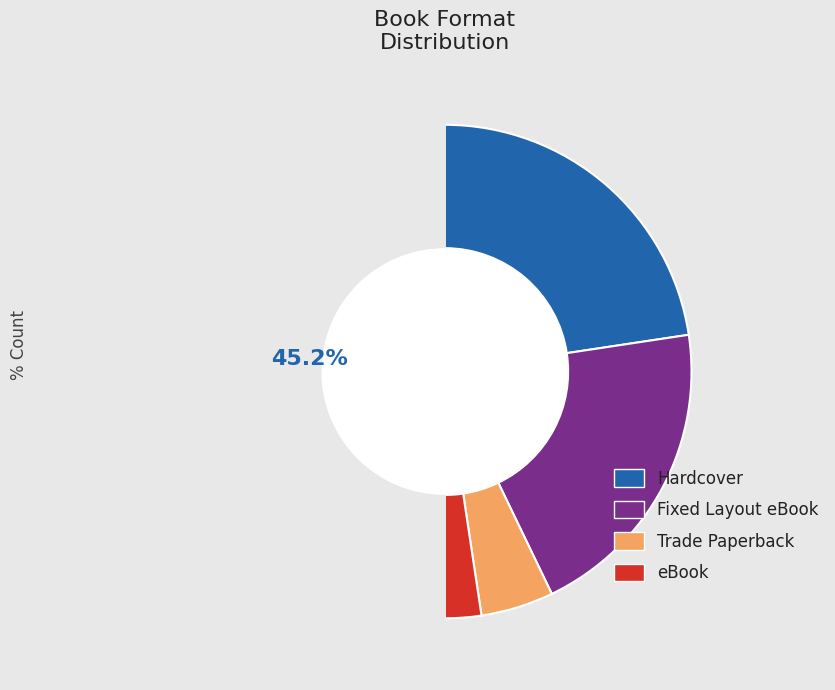

Combined, do eBook and Hardcover account for over 50%?

No